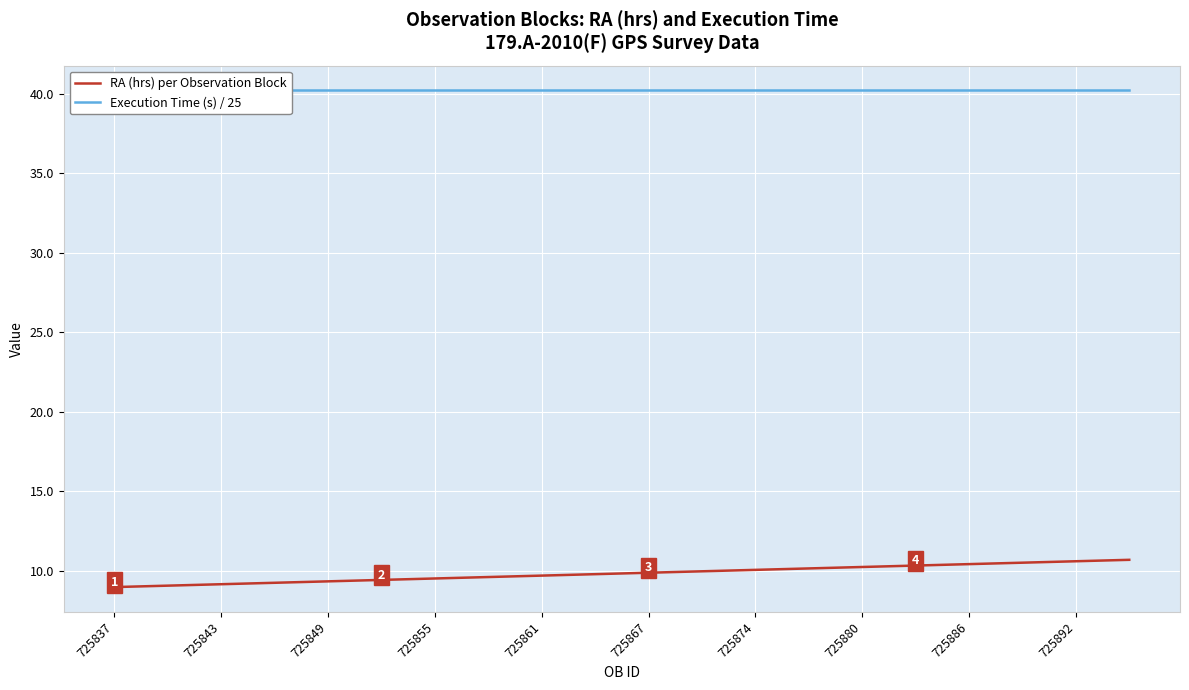

The value of RA (hrs) per Observation Block at 725861 is 9.7. True or false?

True